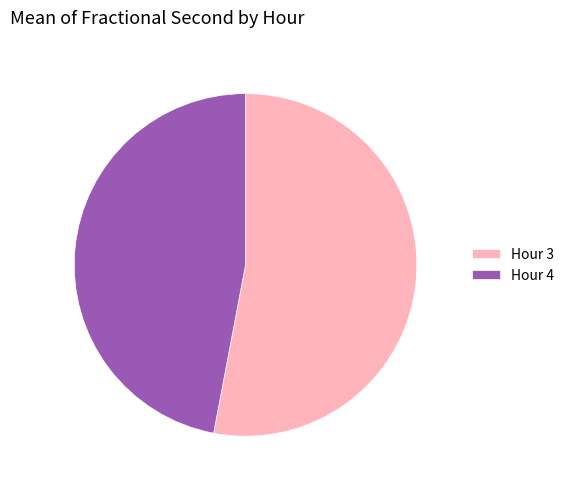

Which category has the biggest portion of the pie?

Hour 3